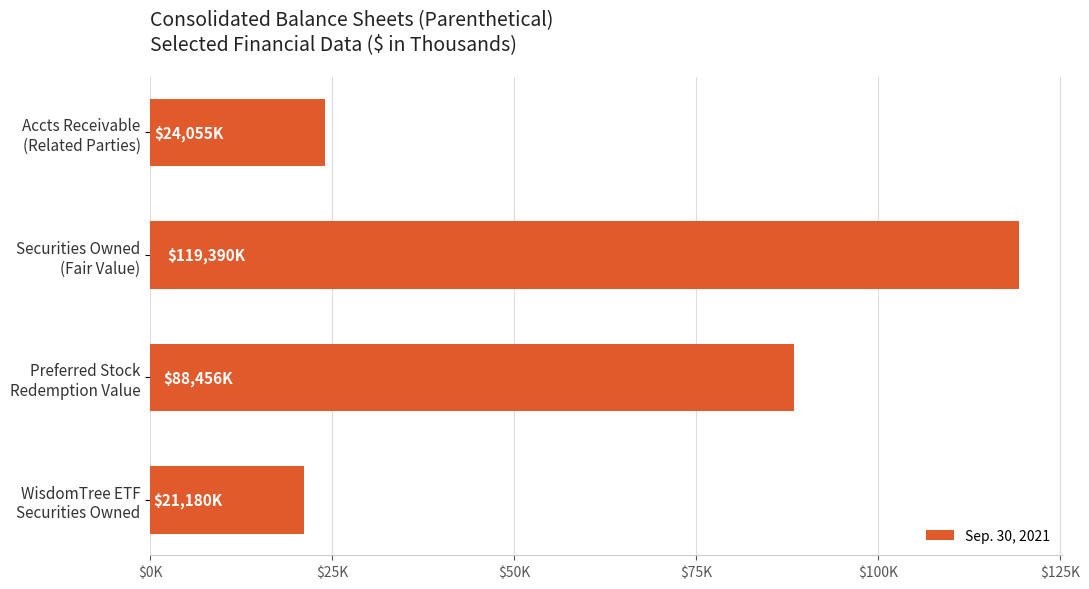

Which label corresponds to the largest value in the chart?

Securities Owned
(Fair Value)